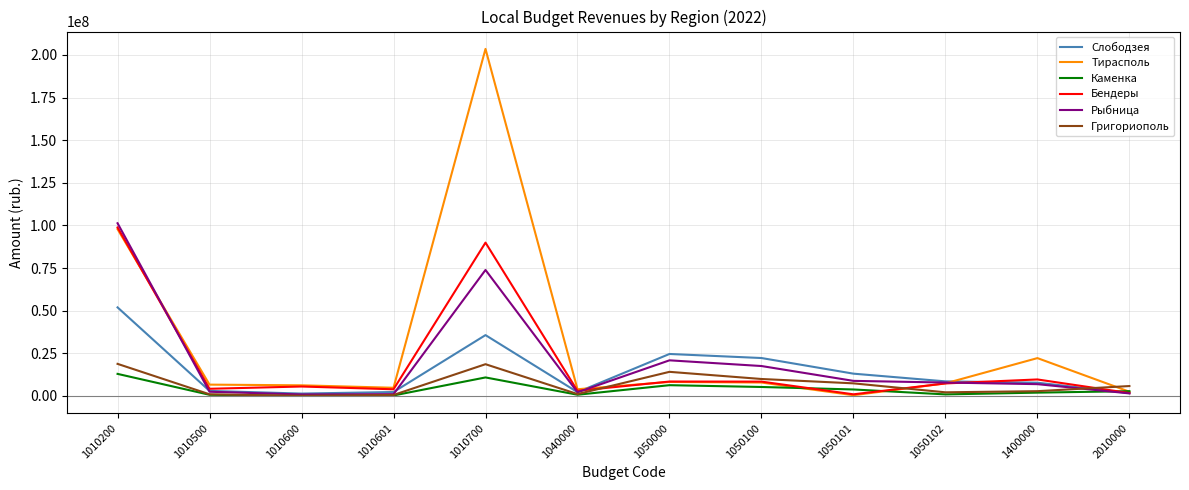

Which series has the largest range (max minus min)?

Тирасполь